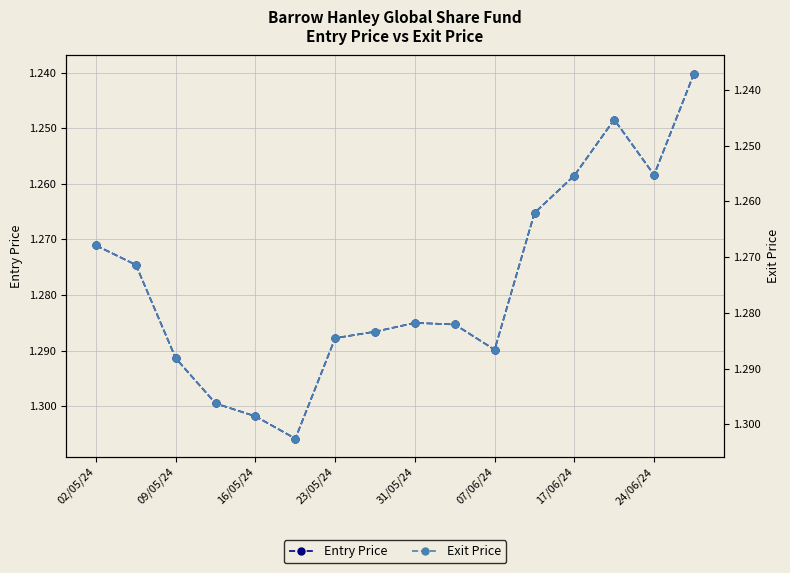

The Entry Price series shows 0.3 at 17/06/24. True or false?

False